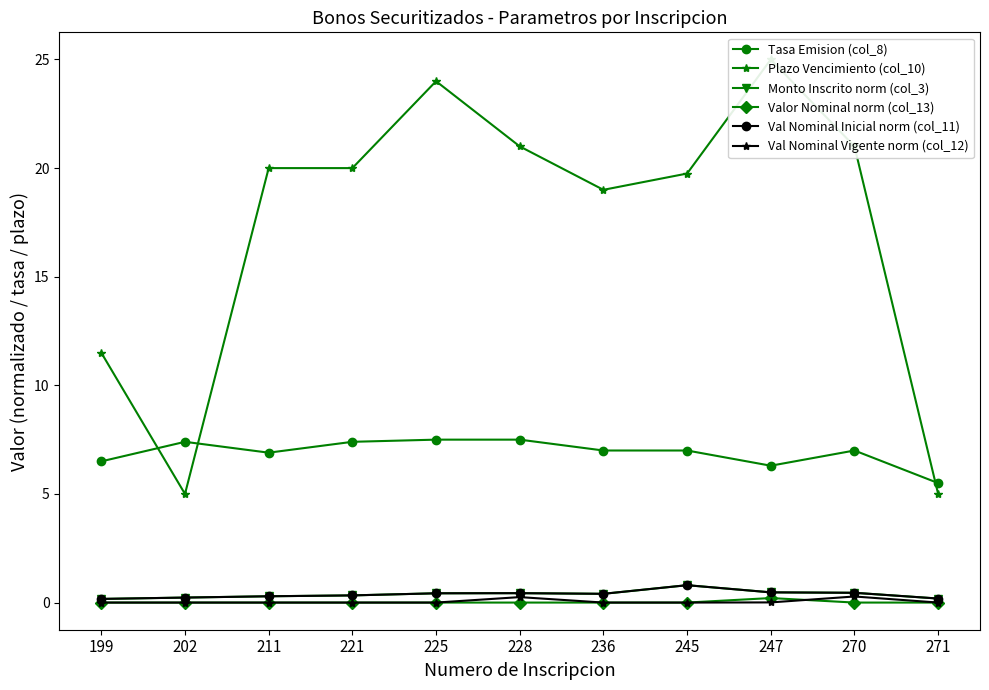

What is the average value of the Val Nominal Inicial norm (col_11) series?

0.4